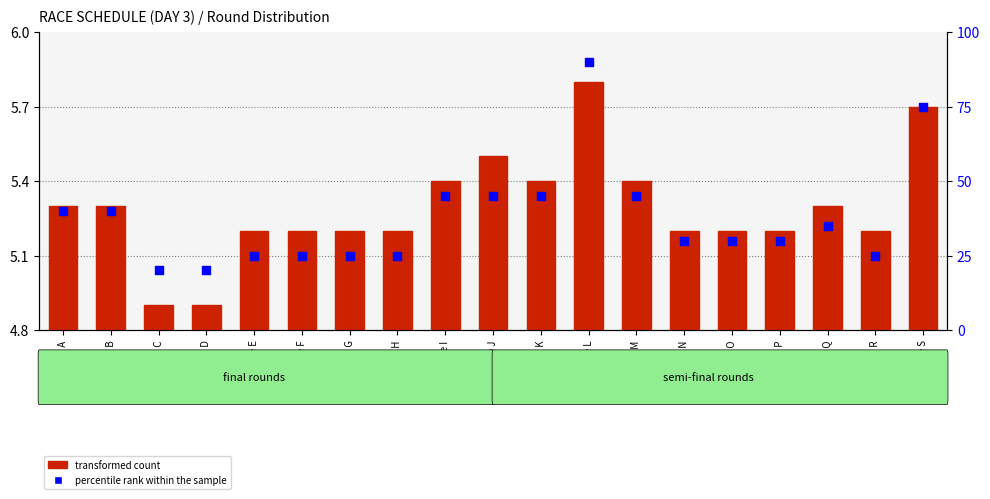

Which series reaches the minimum Y coordinate?

transformed count